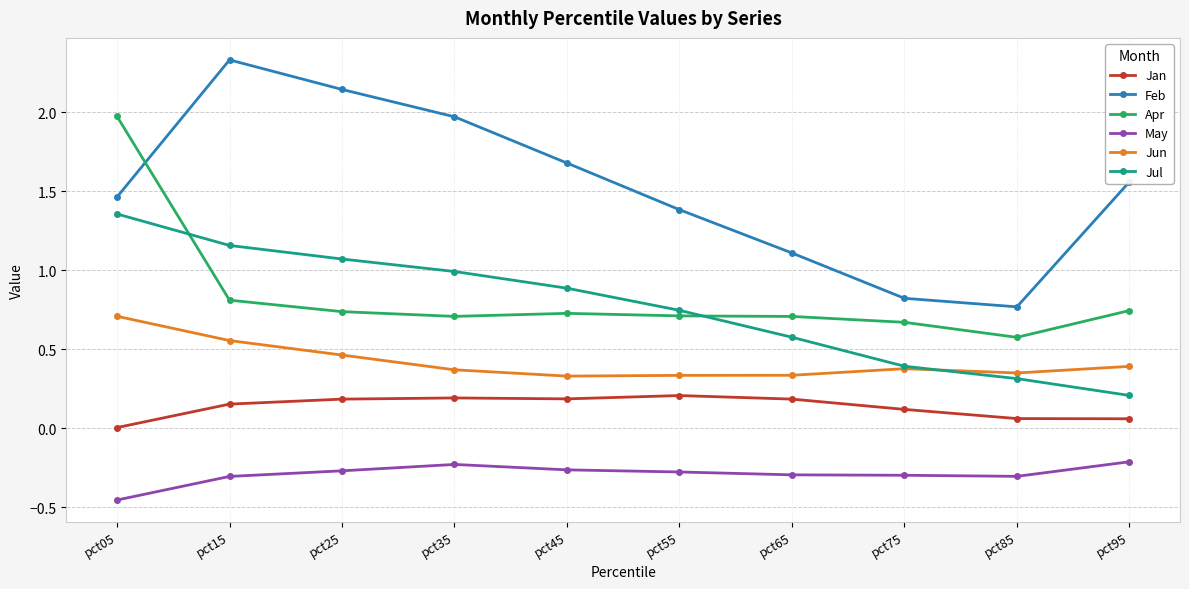

What is the difference between the second highest and minimum values in the Jul series?

0.9